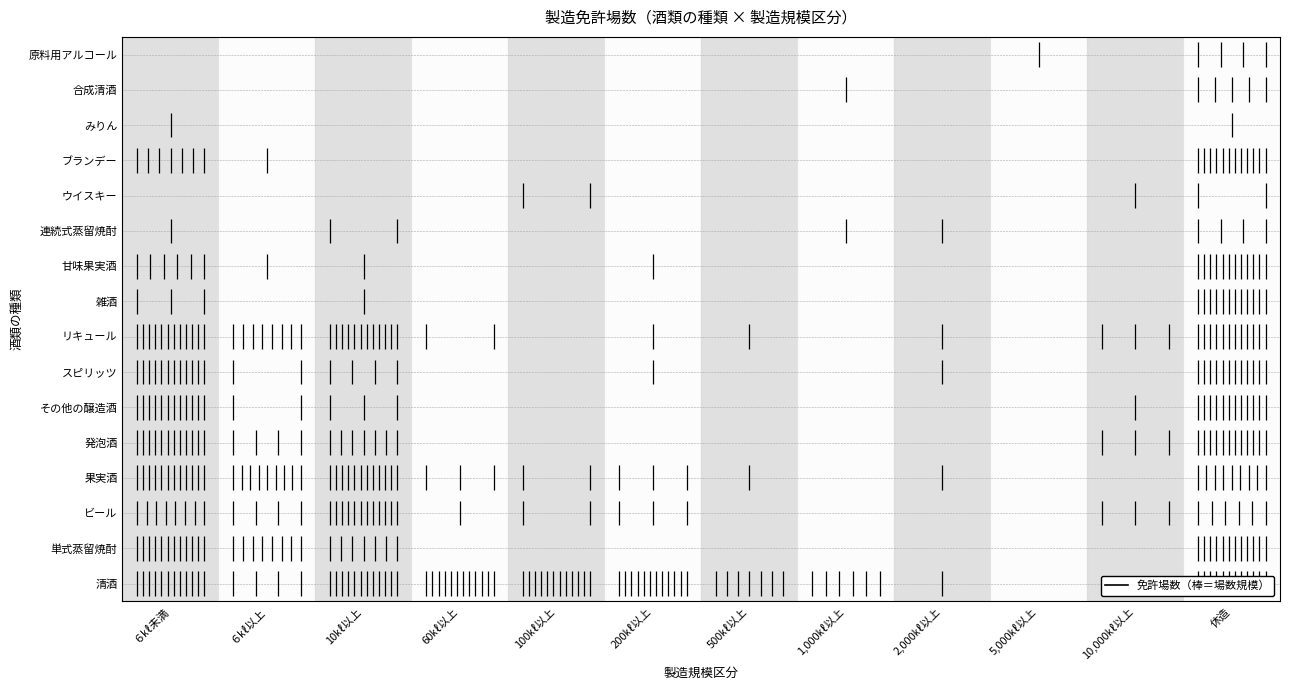

The value at ６㎘未満 is -0.6. True or false?

False